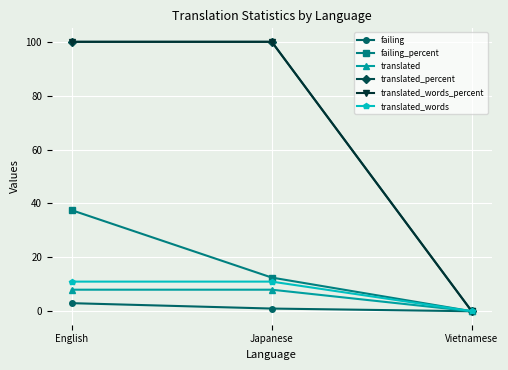

Is this an area chart (filled region under the line)?

No